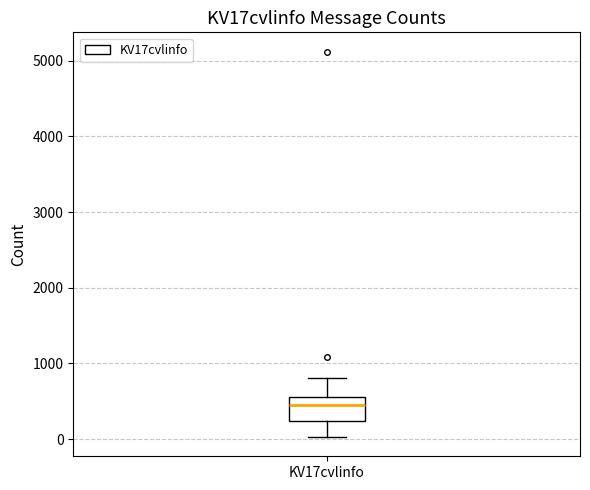

Transcribe this box plot: give where the median line is, the range the box spans, and where the two whiskers end, as read against the y-axis. The values are not printed on the chart, so give them approximately, as read against the axis.

median 400, box 200 to 600, whiskers 0 to 800